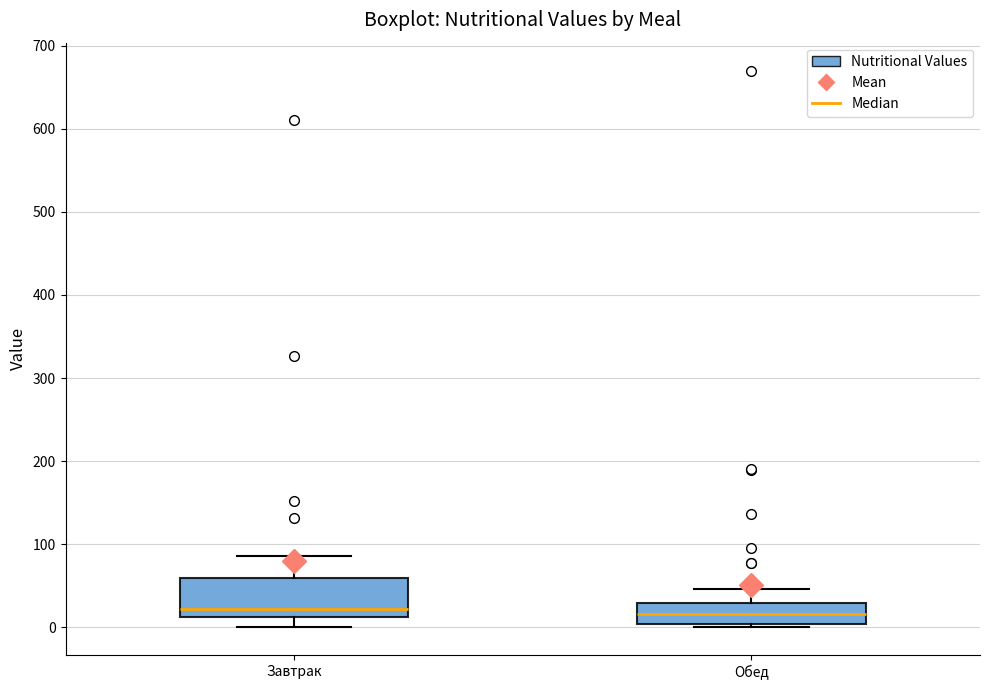

Reading left to right, transcribe this box plot: for each box, give where its median line is, the range the box spans, and where its two whiskers end, as read against the y-axis. The values are not printed on the chart, so give them approximately, as read against the axis.

Завтрак: median 20, box 10 to 60, whiskers 0 to 90
Обед: median 20, box 0 to 30, whiskers 0 (just below the box's lower edge) to 50